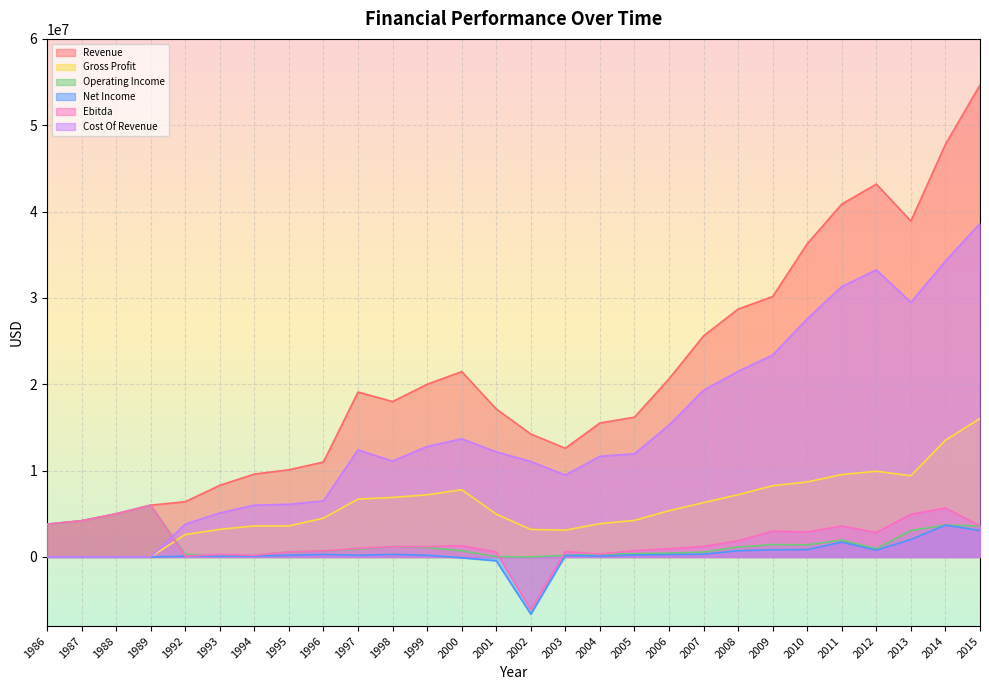

How many positive values does the Gross Profit series have?

24